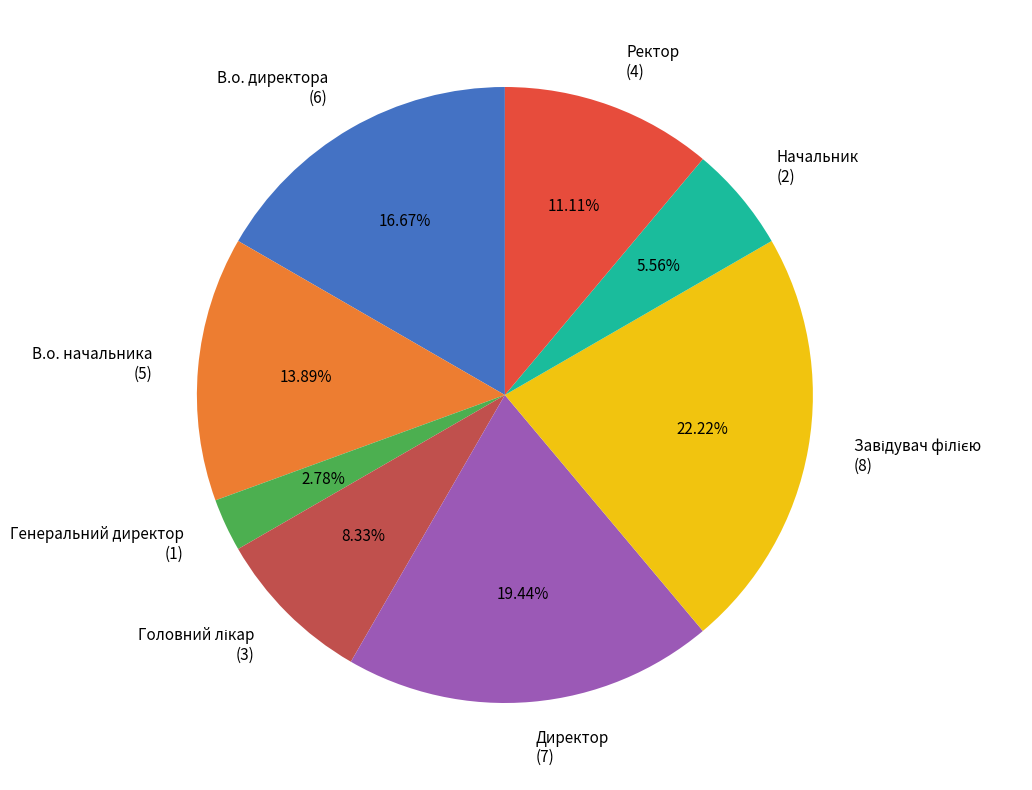

Does any single category account for the majority?

No